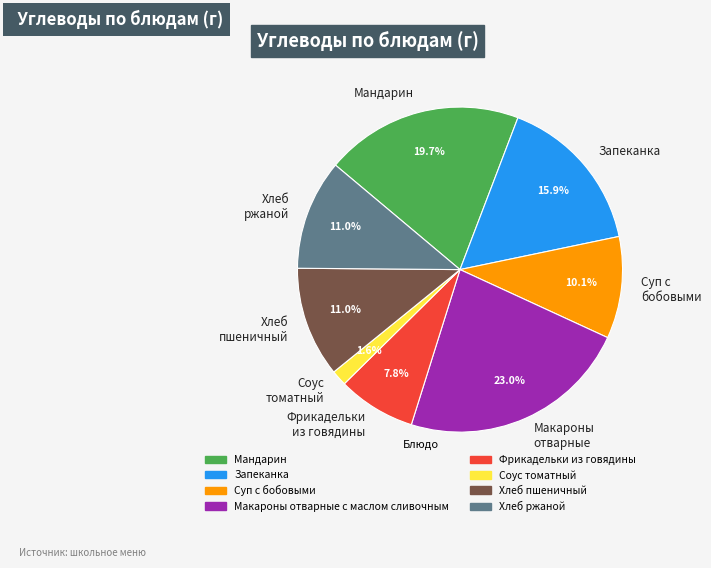

Which slice is the largest?

Макароны отварные